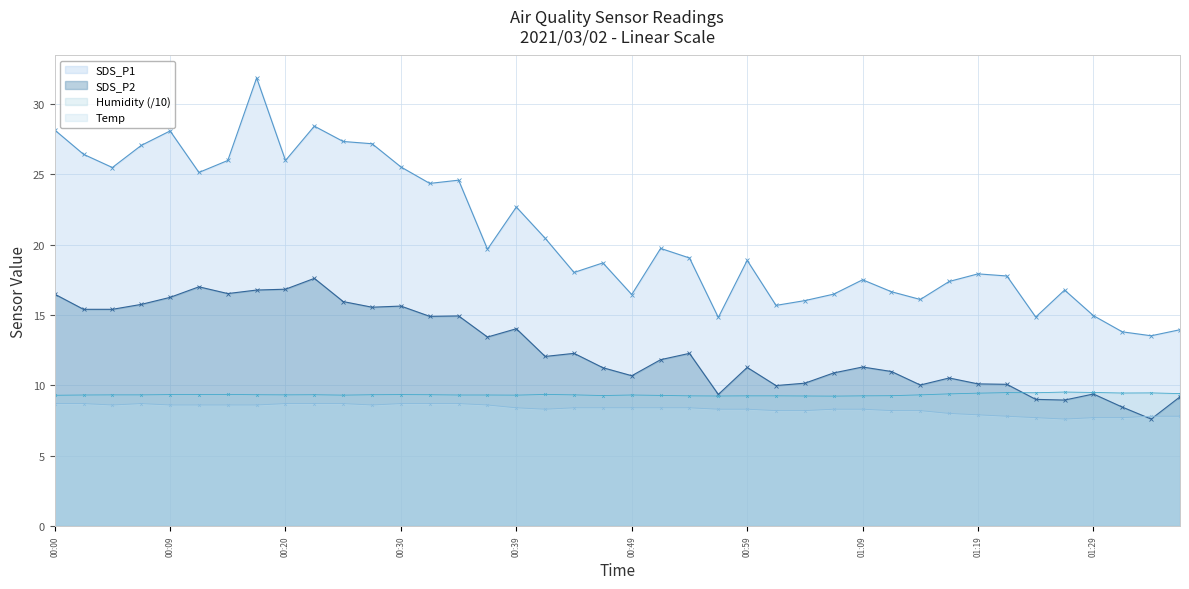

At 00:35, list the series in order from smallest to largest.

Temp, Humidity, SDS_P2, SDS_P1